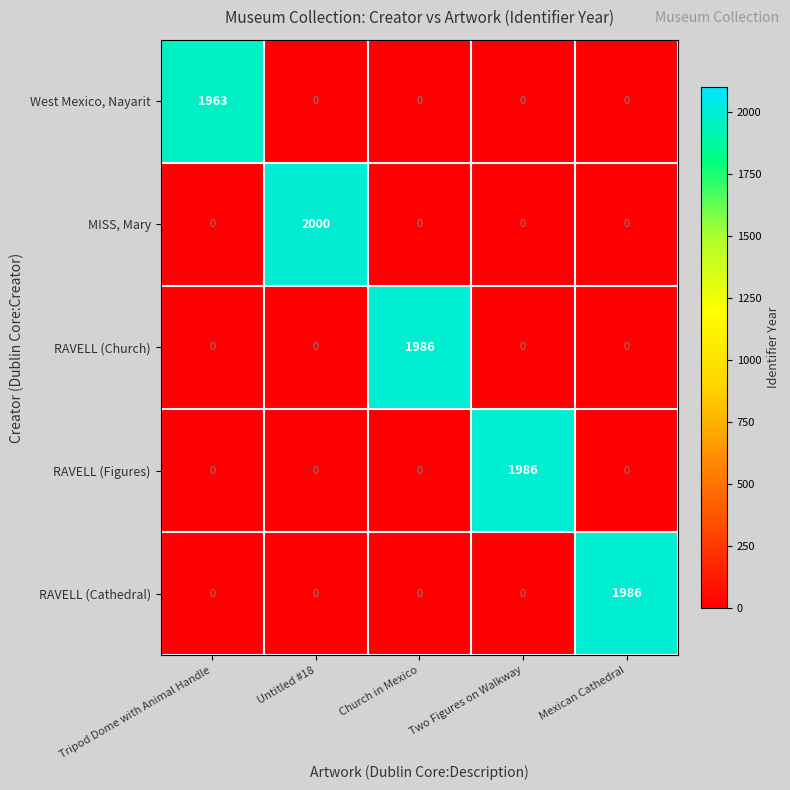

What is the maximum value shown in the chart?

2000